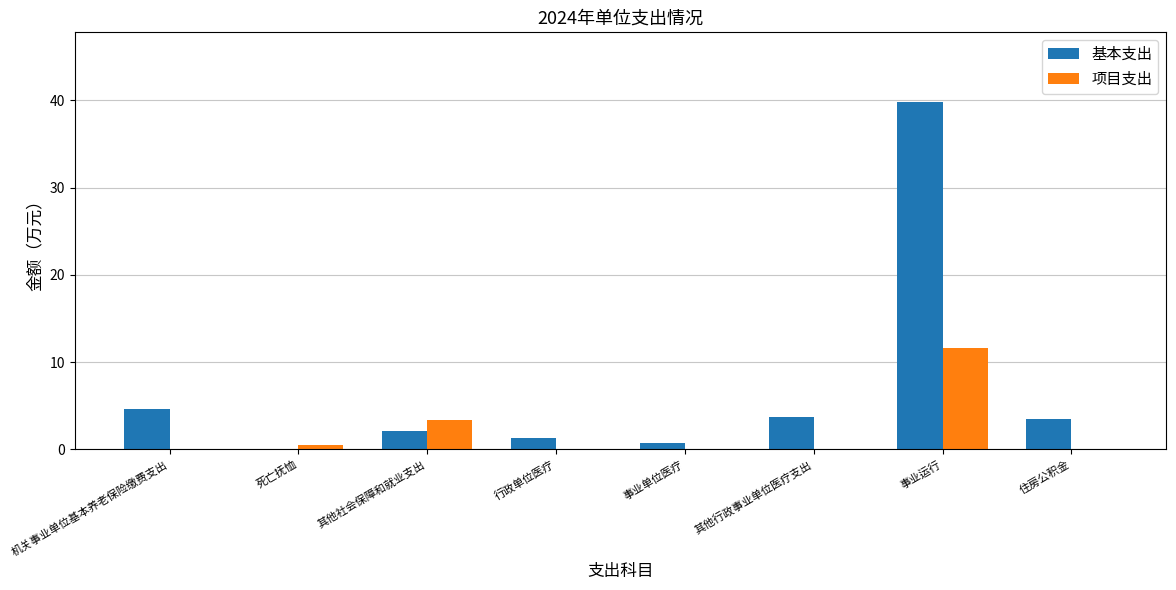

Which series has the largest total across all categories?

基本支出